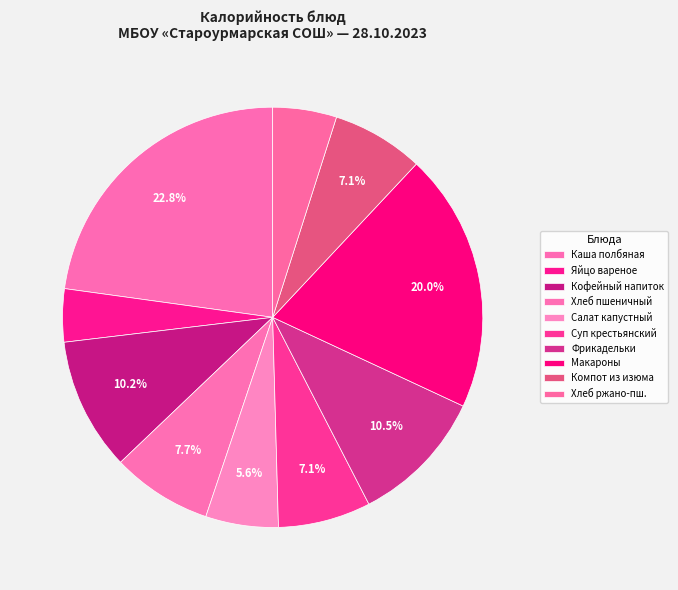

Which slice is the largest?

Каша полбяная молочная с маслом